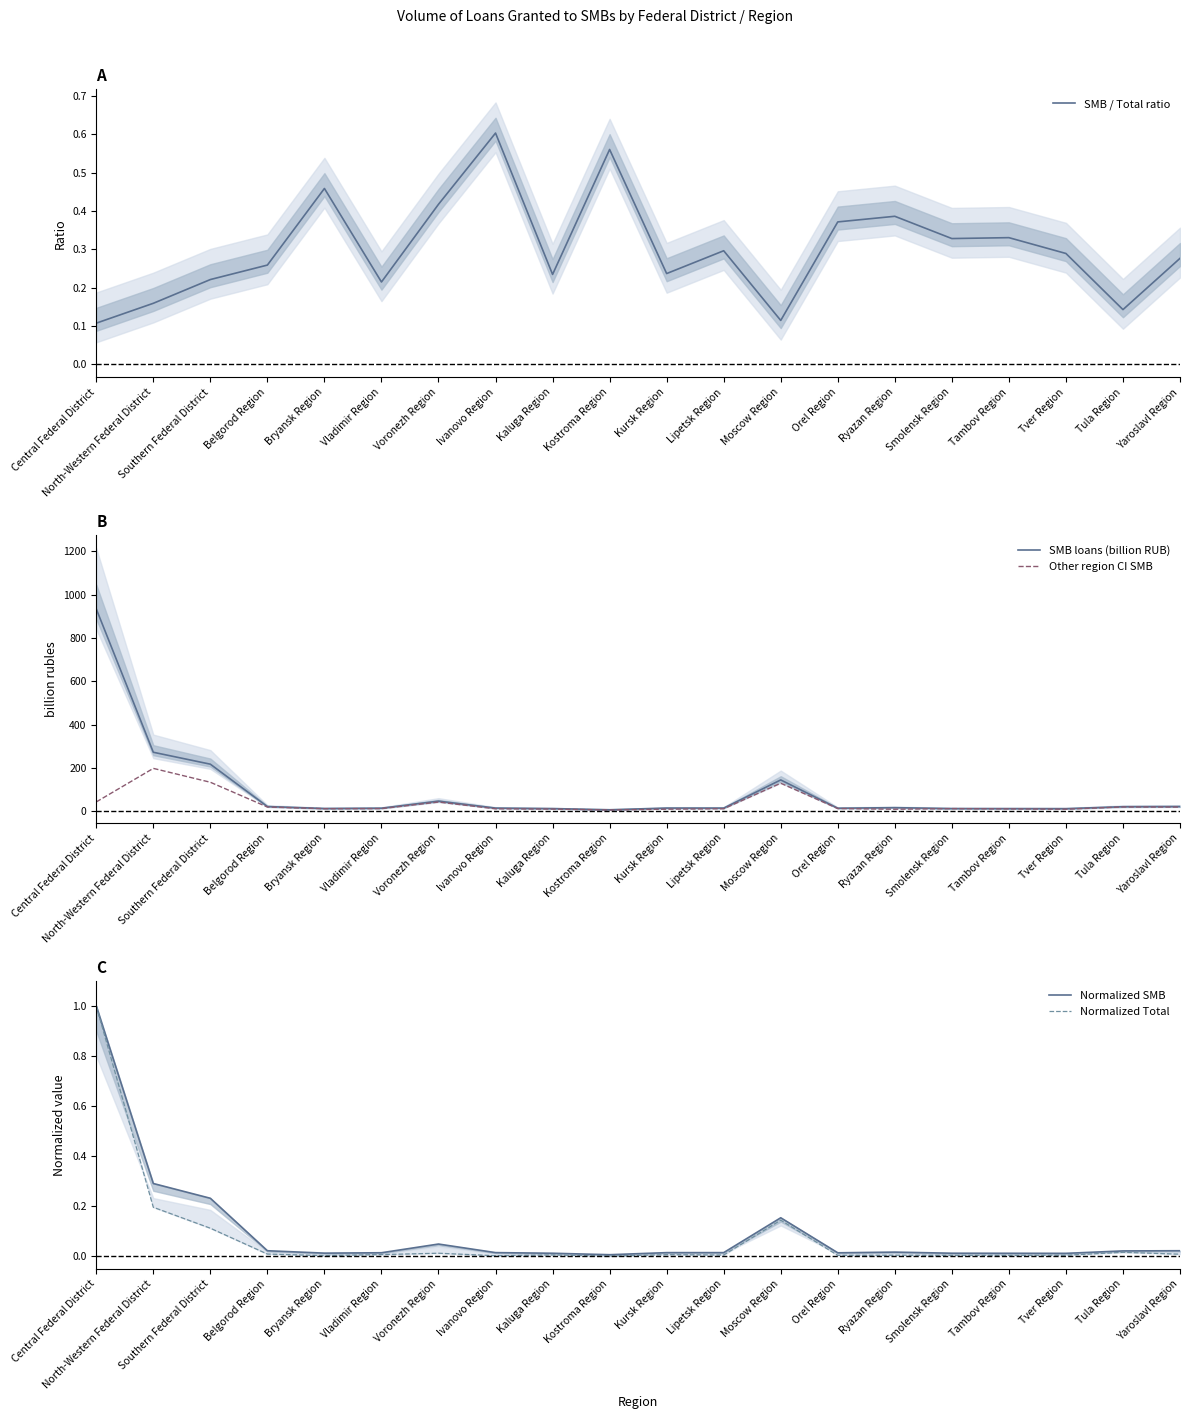

Which series has the largest total across all categories?

SMB loans (billion RUB)